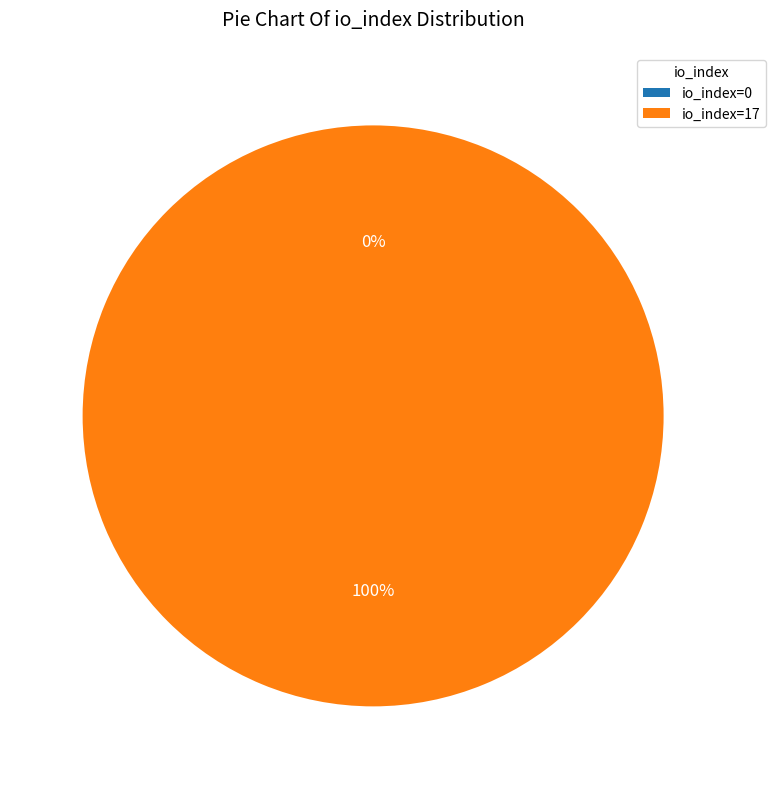

Rank the categories by value from lowest to highest.

io_index=0, io_index=17